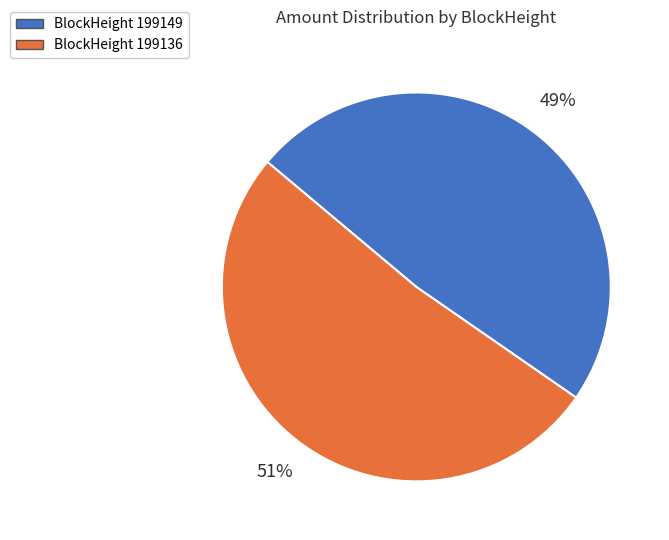

To the nearest percent, what is the average slice percentage?

50%